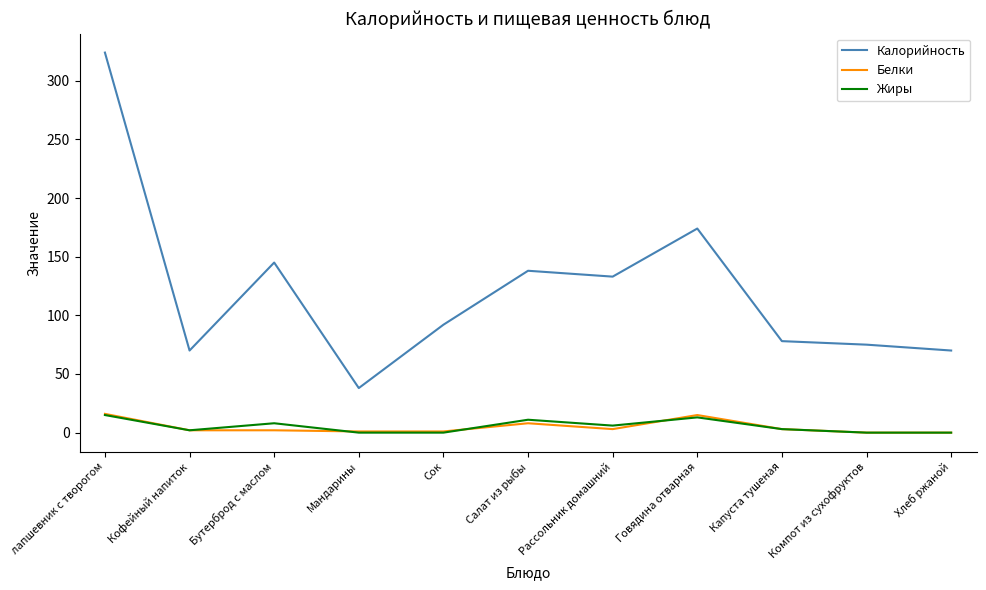

Which label corresponds to the largest value in the chart?

лапшевник с творогом